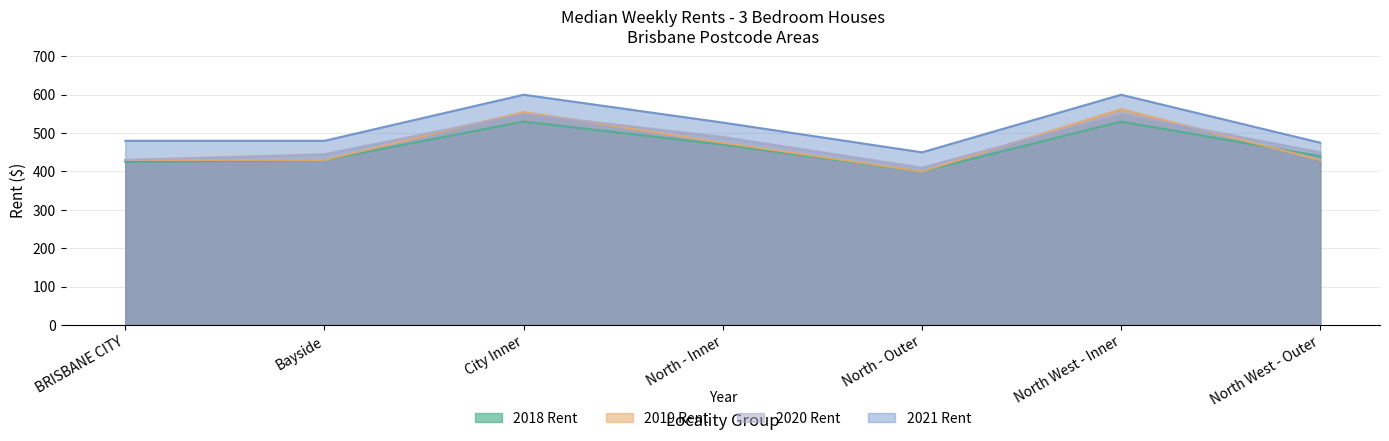

At which category does the chart reach its peak across all series?

City Inner